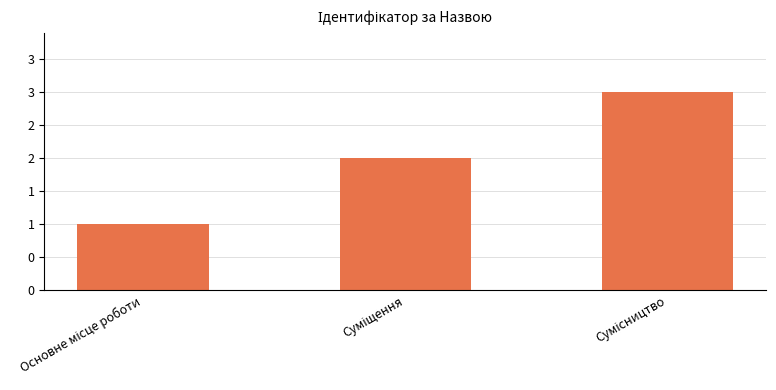

What is the average value?

2